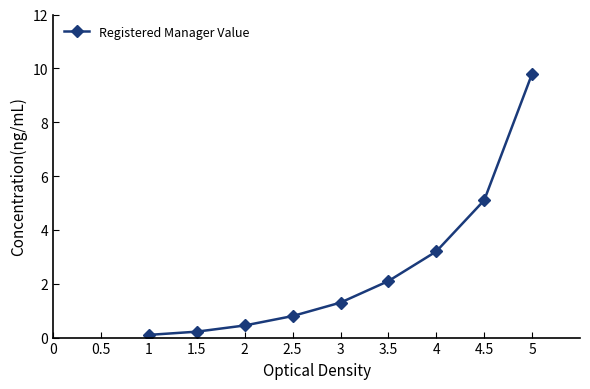

What is the average value?

2.6